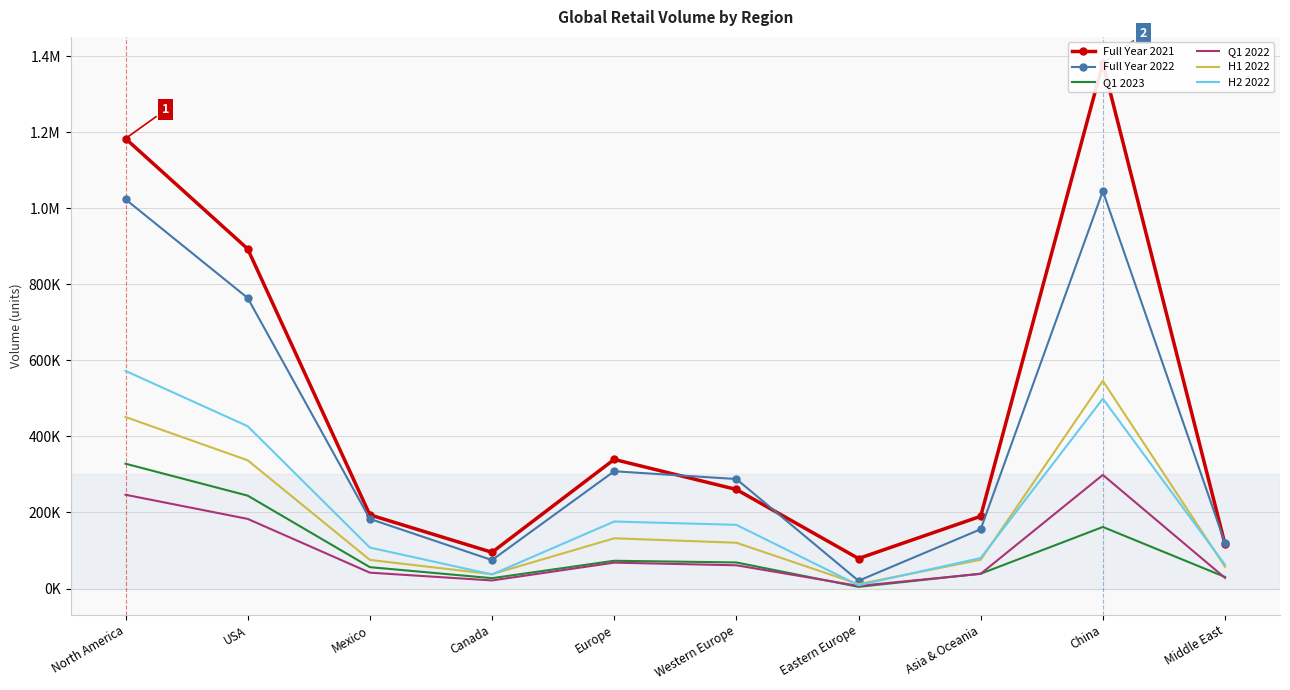

Reading right to left, list all the values displayed in this chart.

Full Year 2021: Middle East=116382	China=1381494	Asia & Oceania=190036	Eastern Europe=78990	Western Europe=260559	Europe=339549	Canada=95333	Mexico=193795	USA=893167	North America=1183266
Full Year 2022: Middle East=119693	China=1045197	Asia & Oceania=156018	Eastern Europe=20448	Western Europe=288001	Europe=308449	Canada=74871	Mexico=183169	USA=764086	North America=1023498
Q1 2023: Middle East=30475	China=161961	Asia & Oceania=39056	Eastern Europe=4435	Western Europe=68653	Europe=73088	Canada=27310	Mexico=56296	USA=244352	North America=328296
Q1 2022: Middle East=27945	China=298863	Asia & Oceania=38760	Eastern Europe=6966	Western Europe=61204	Europe=68170	Canada=21324	Mexico=41833	USA=183170	North America=246663
H1 2022: Middle East=57263	China=546020	Asia & Oceania=75683	Eastern Europe=11707	Western Europe=120459	Europe=132166	Canada=37762	Mexico=75356	USA=337256	North America=451101
H2 2022: Middle East=62430	China=499177	Asia & Oceania=80335	Eastern Europe=8741	Western Europe=167542	Europe=176283	Canada=37109	Mexico=107813	USA=426830	North America=572397